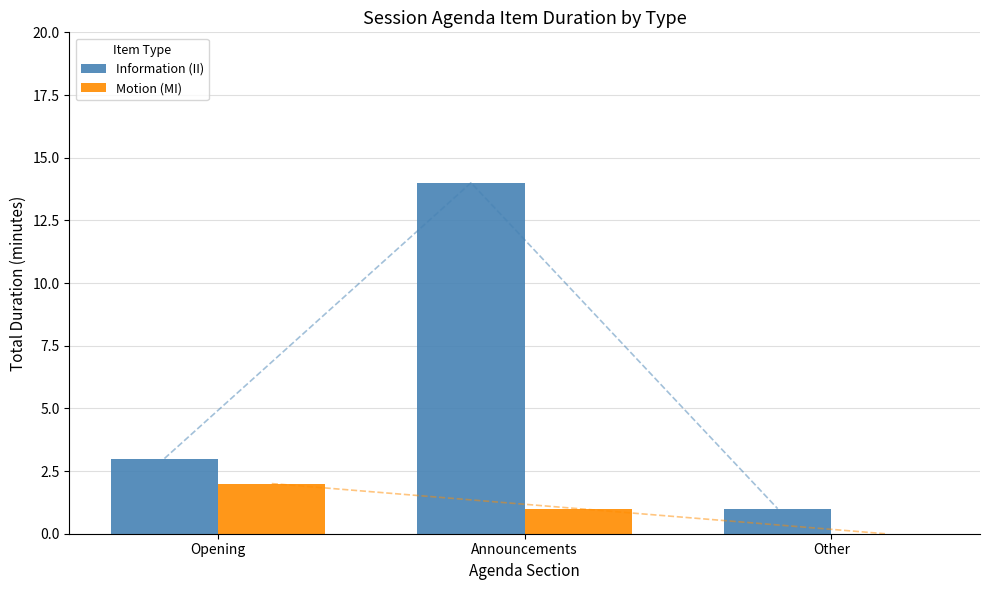

Reading left to right, extract all data points from this chart.

Information (II): Opening=3	Announcements=14	Other=1
Motion (MI): Opening=2	Announcements=1	Other=0